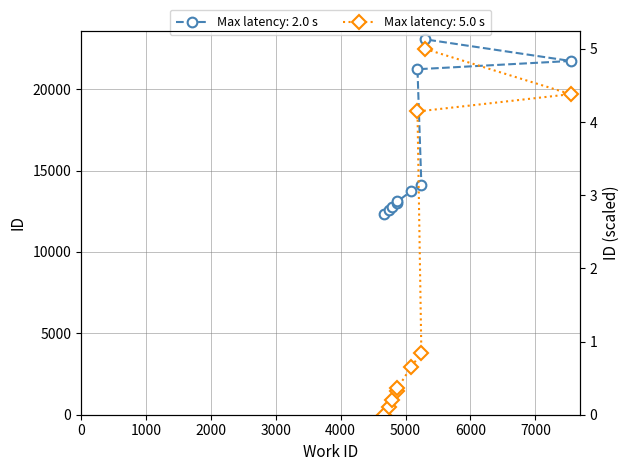

What is the difference between the values at 4743 and 4671?

229